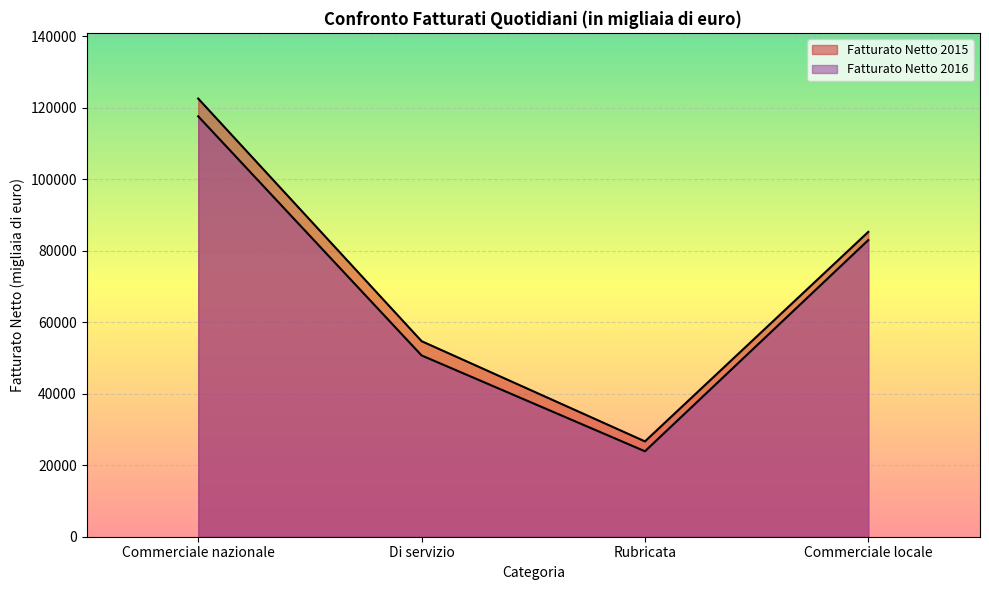

Between Rubricata and Commerciale locale, which is larger?

Commerciale locale